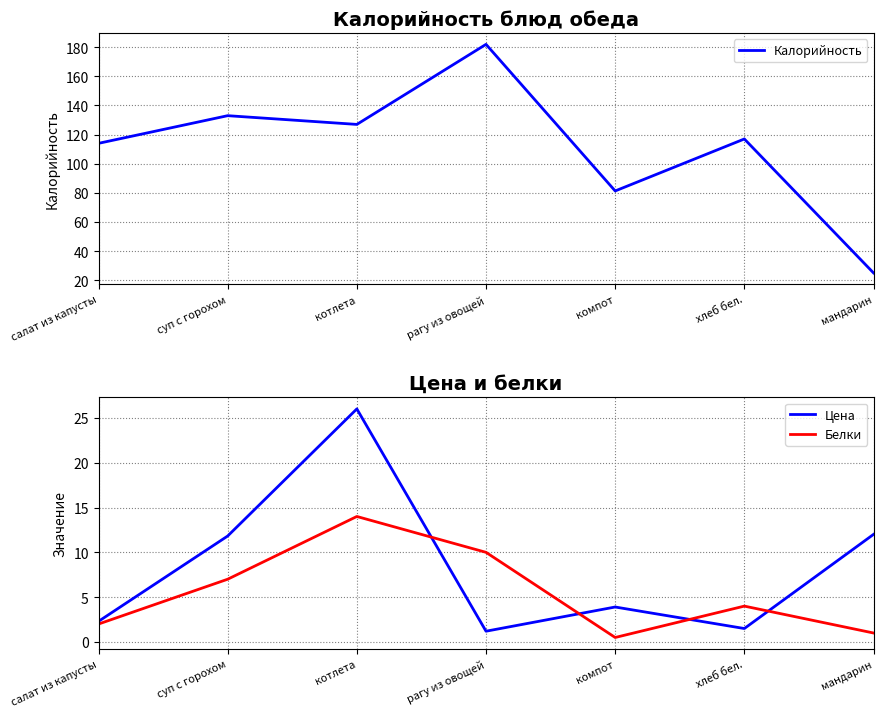

Where is Калорийность nearest to the value 103?

салат из капусты